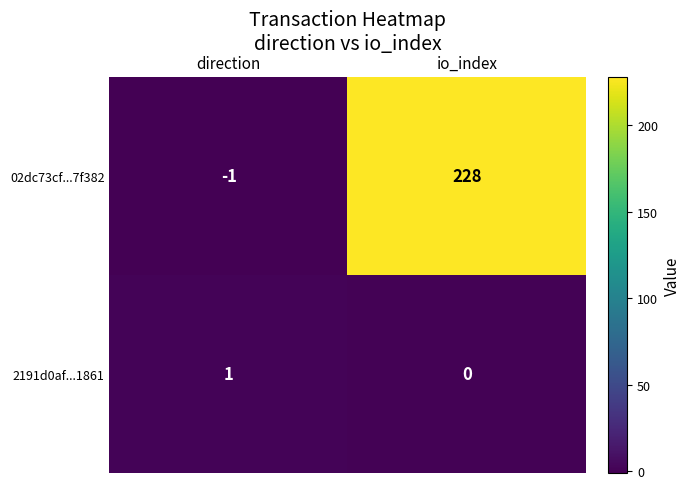

What is the sum of all 02dc73cf...7f382 values?

227